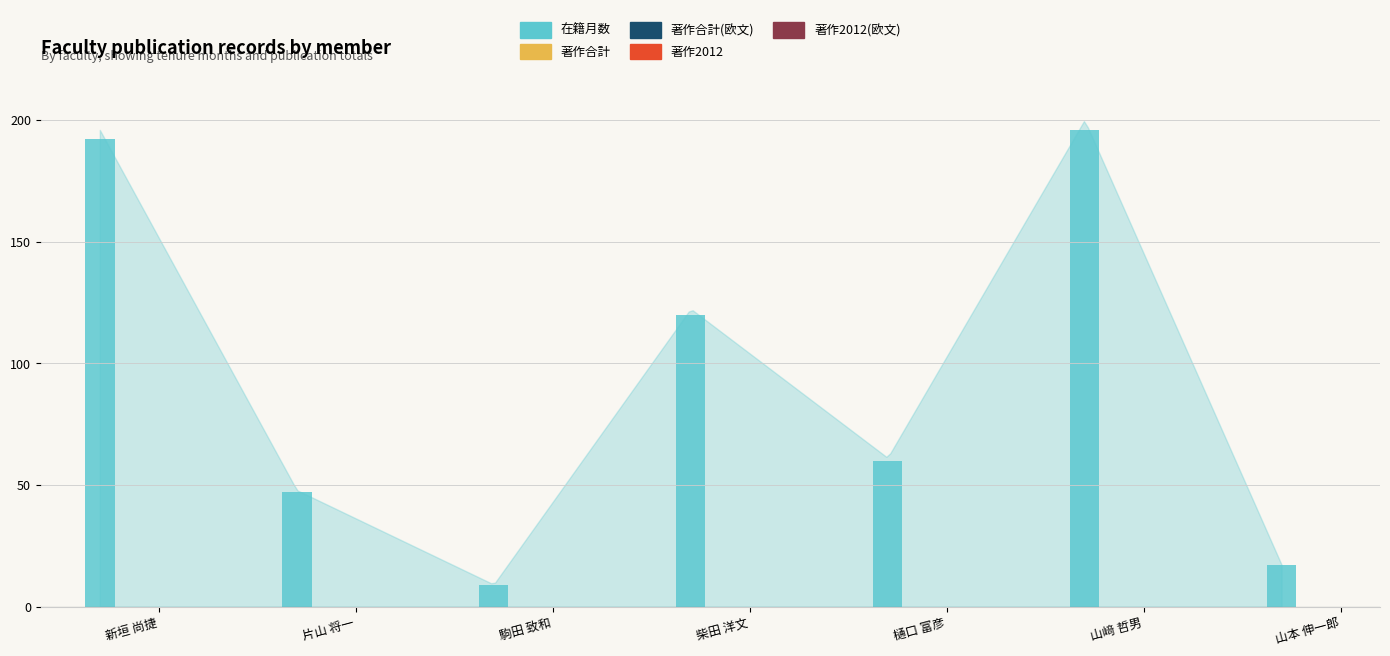

Are the bars horizontal?

No